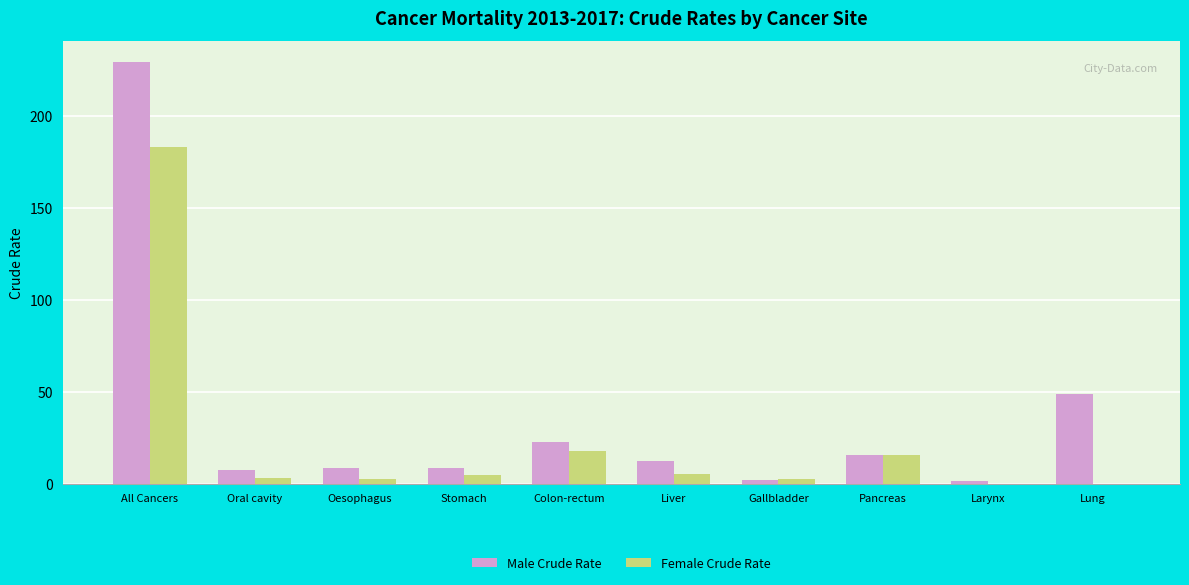

What is the maximum value for Male Crude Rate?

229.3